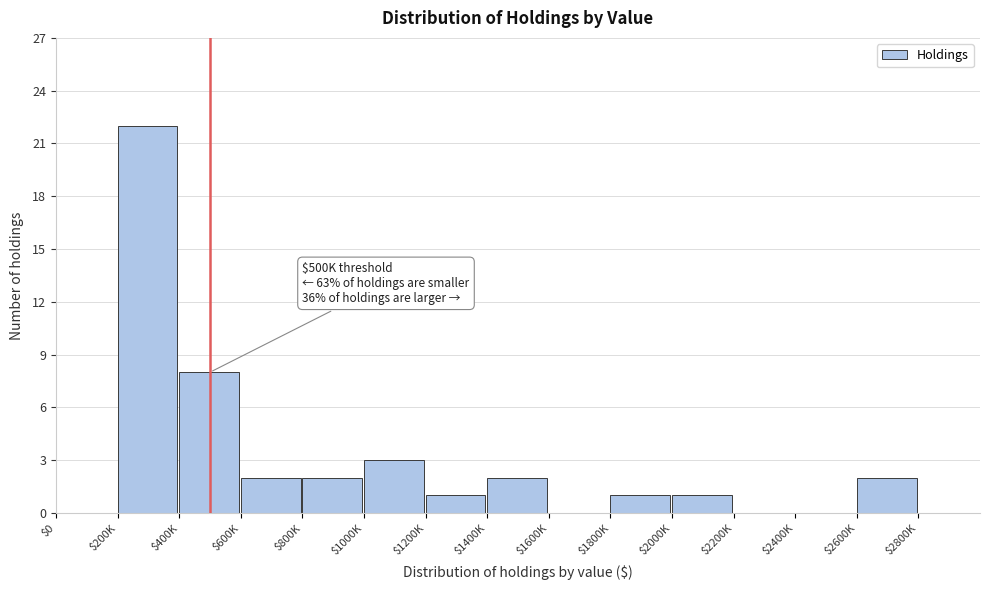

Is it true that the value at $2800K is 0?

True